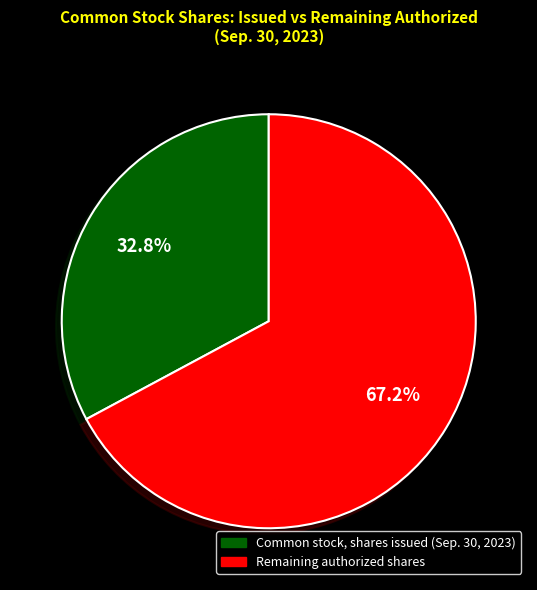

Count the number of slices in the pie.

2